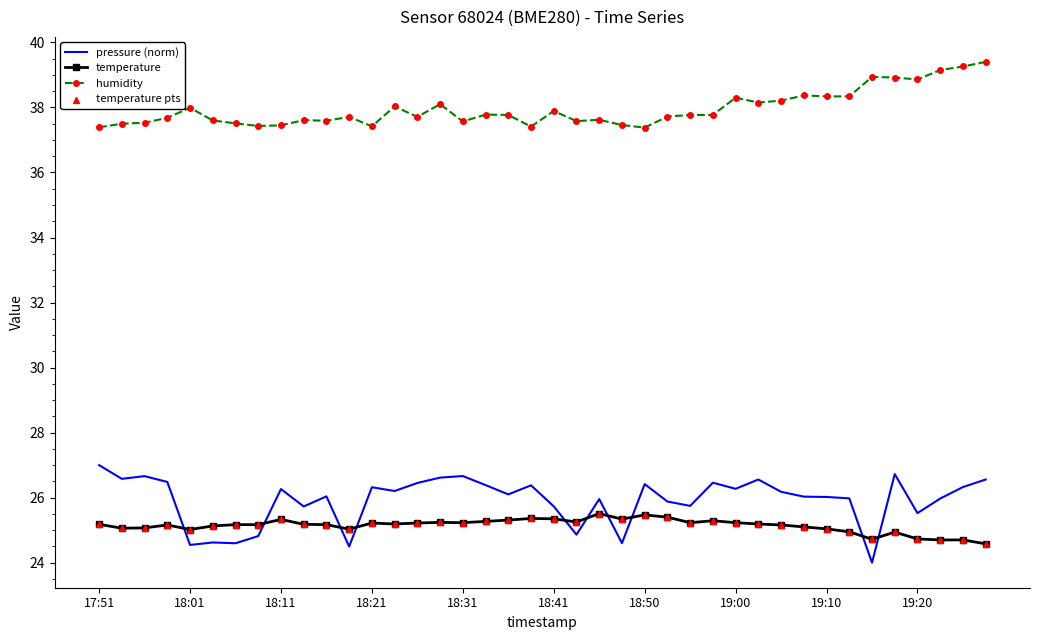

Which series has the widest spread of values?

pressure (norm)